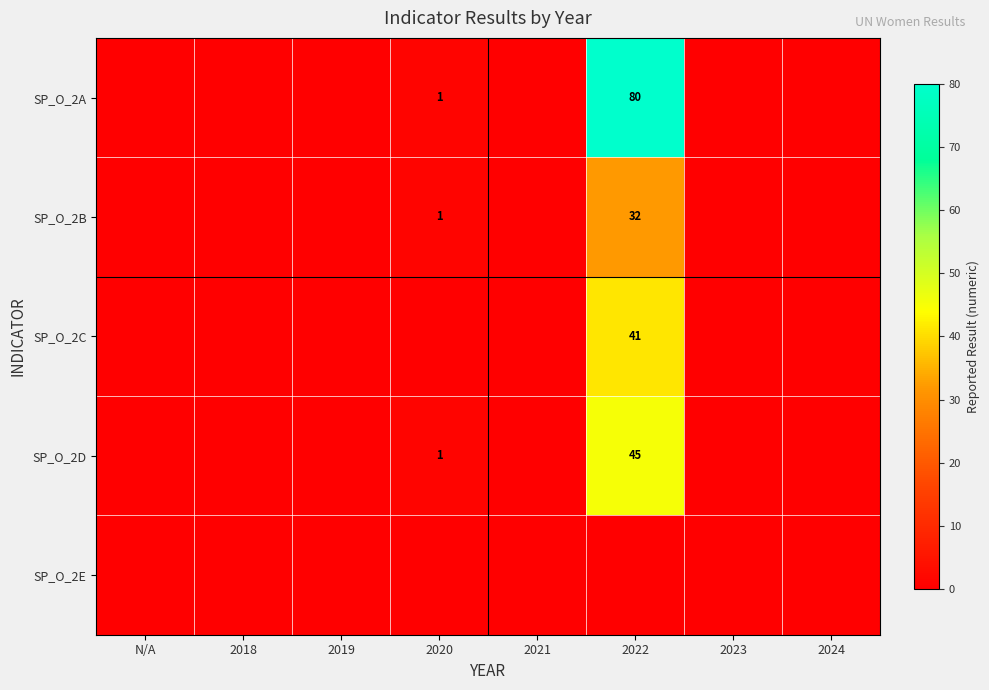

Count the number of categories in the chart.

8